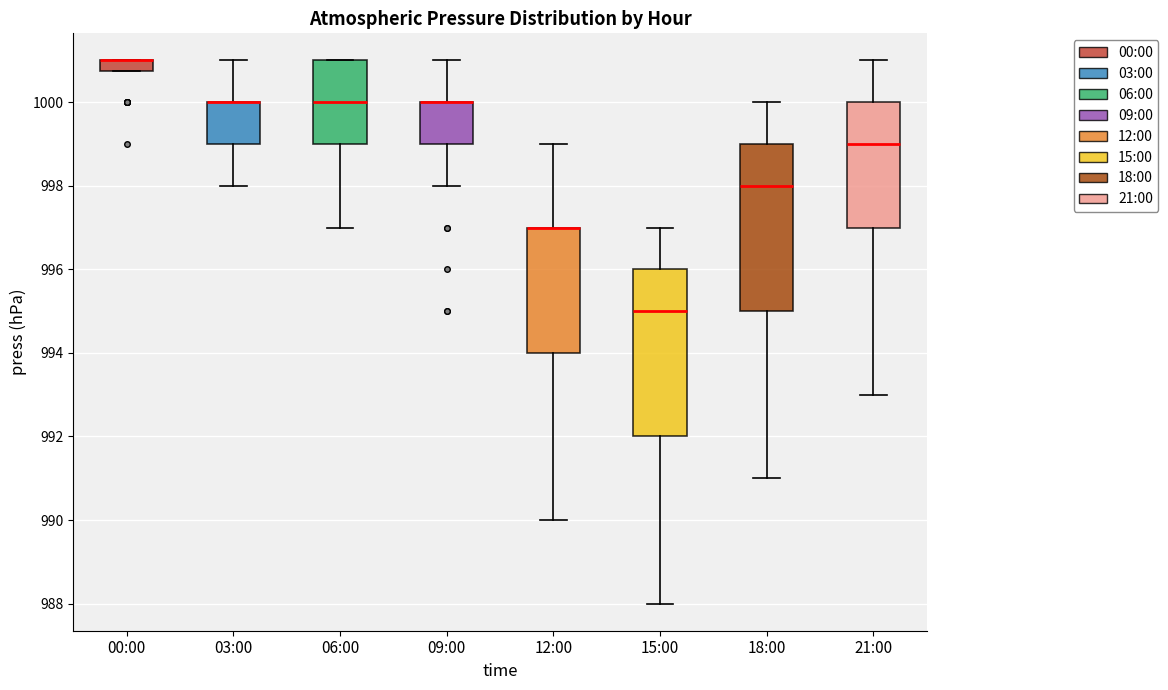

Where is the lower edge of the box for 09:00 on the y-axis? The values are not printed on the chart, so give them approximately, as read against the axis.

999.0